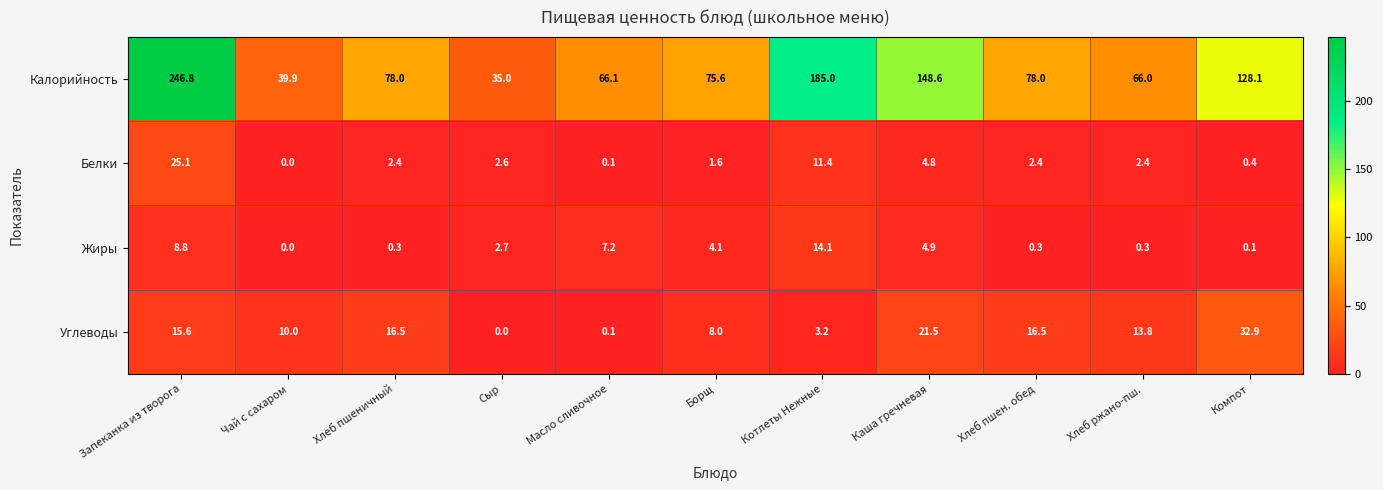

What is the sum of the Калорийность values at Компот and Сыр?

163.1